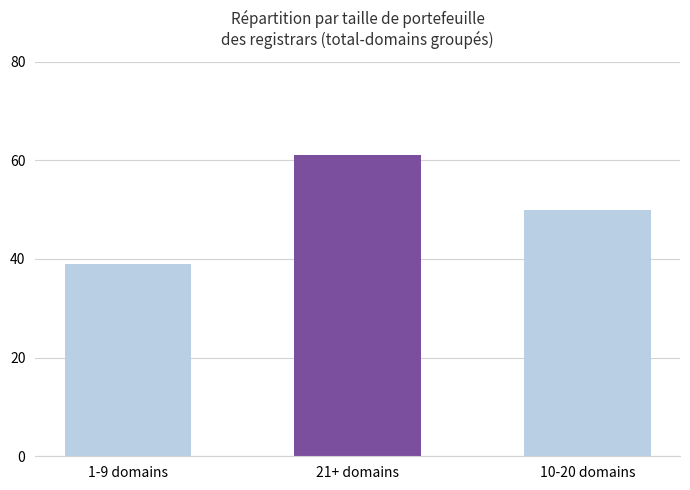

How many bars are there in total?

3